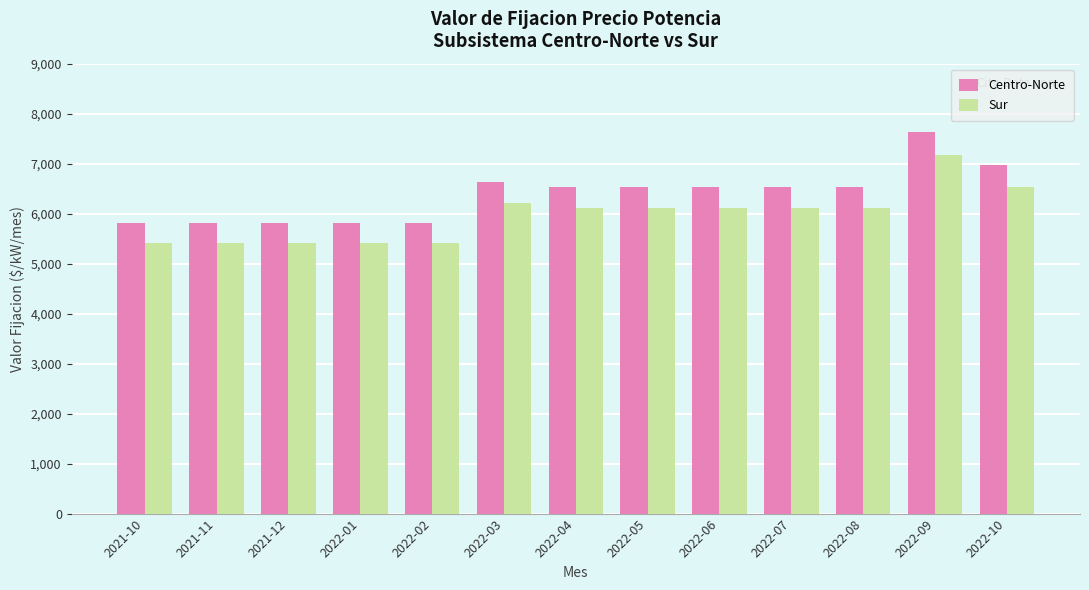

Rank the series at 2022-09 from lowest to highest value.

Sur, Centro-Norte